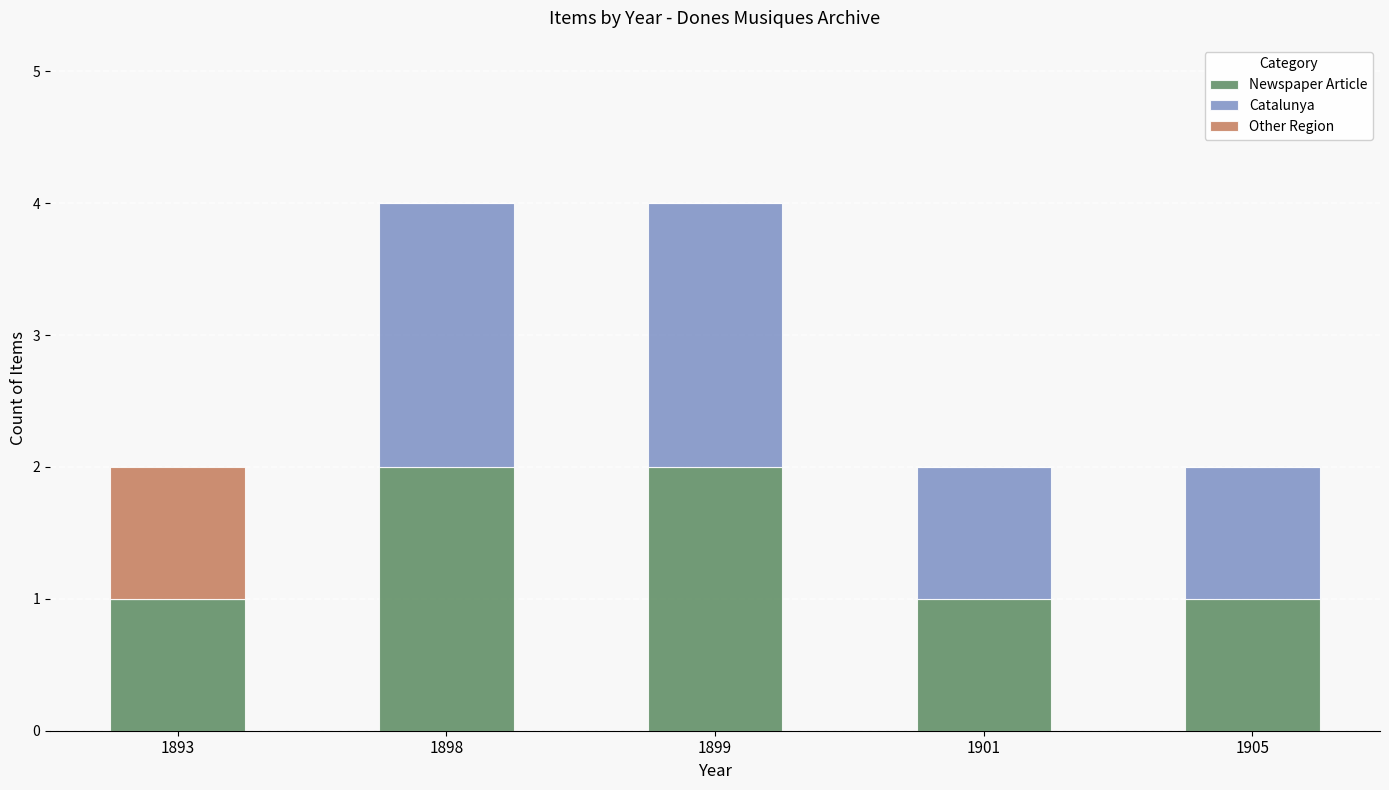

What is the sum of all Newspaper Article values?

7